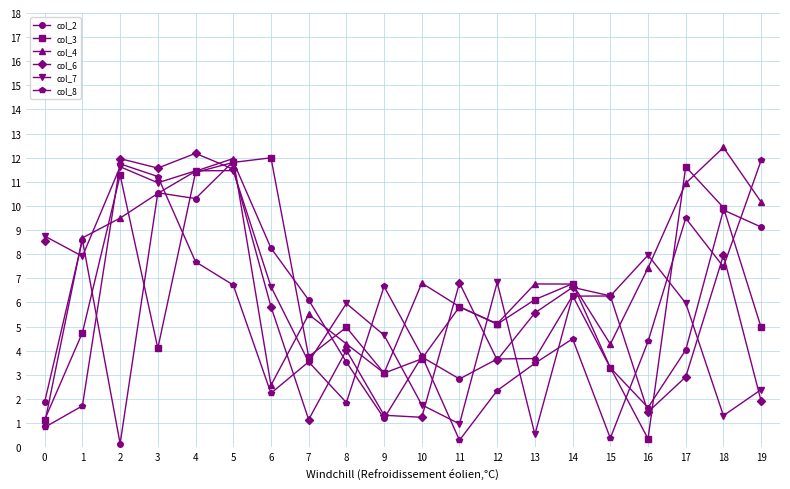

Is this an area chart (filled region under the line)?

No